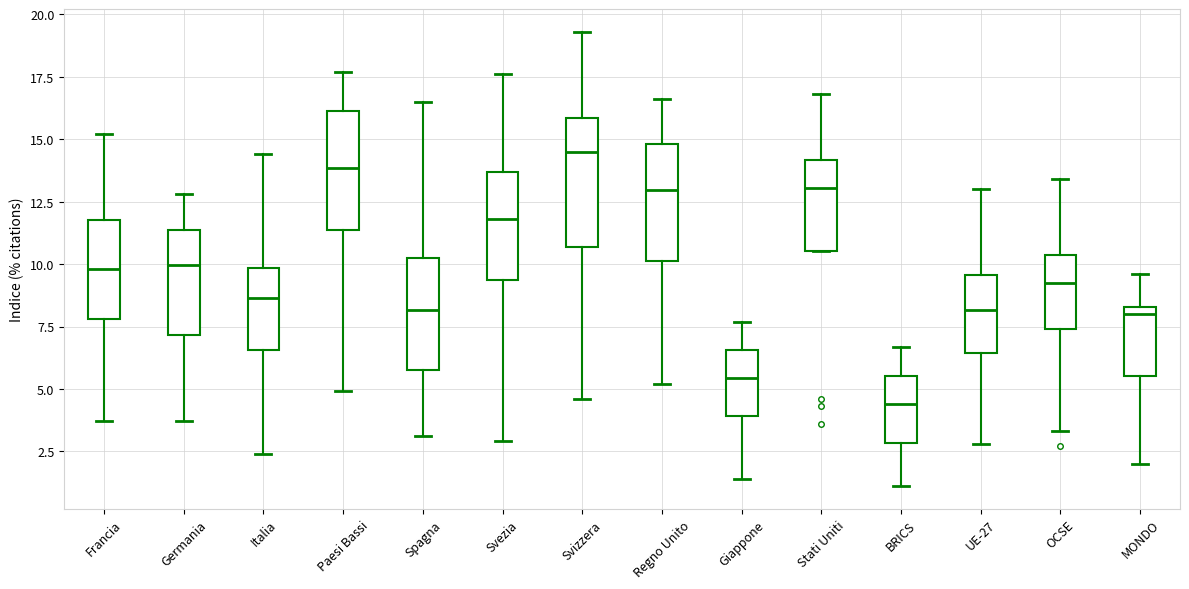

Where is the upper edge of the box for Germania on the y-axis? The values are not printed on the chart, so give them approximately, as read against the axis.

11.5